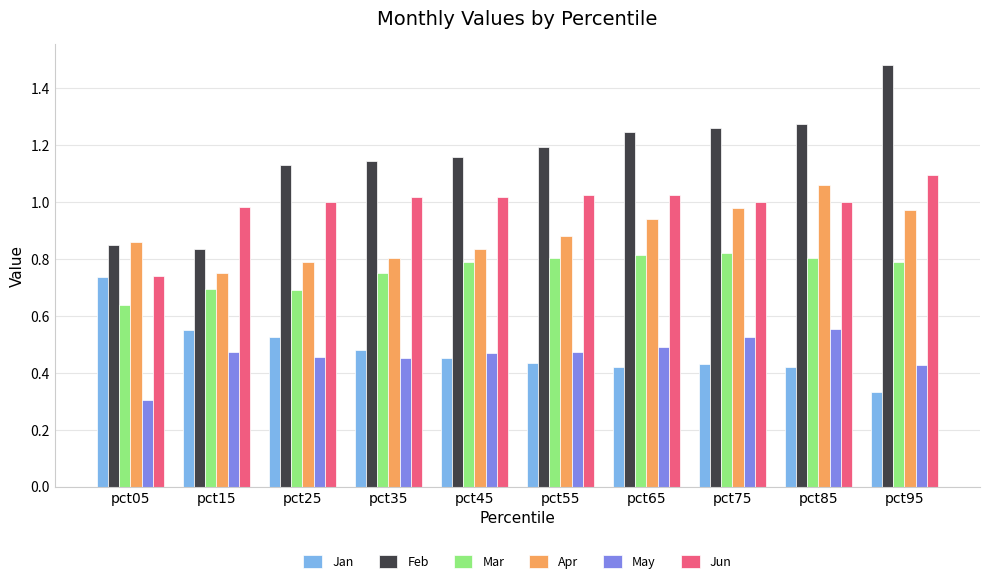

At which label does Feb reach its peak?

pct95